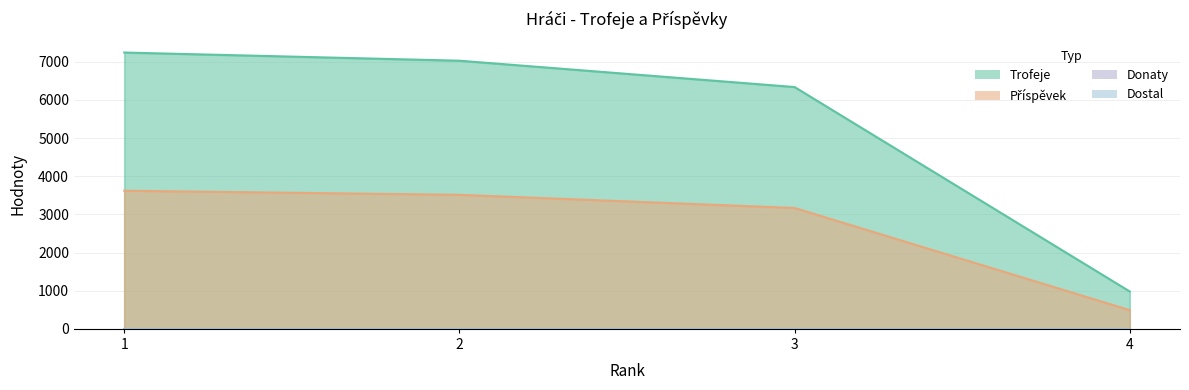

Rank the series at 3 from highest to lowest value.

Trofeje, Příspěvek